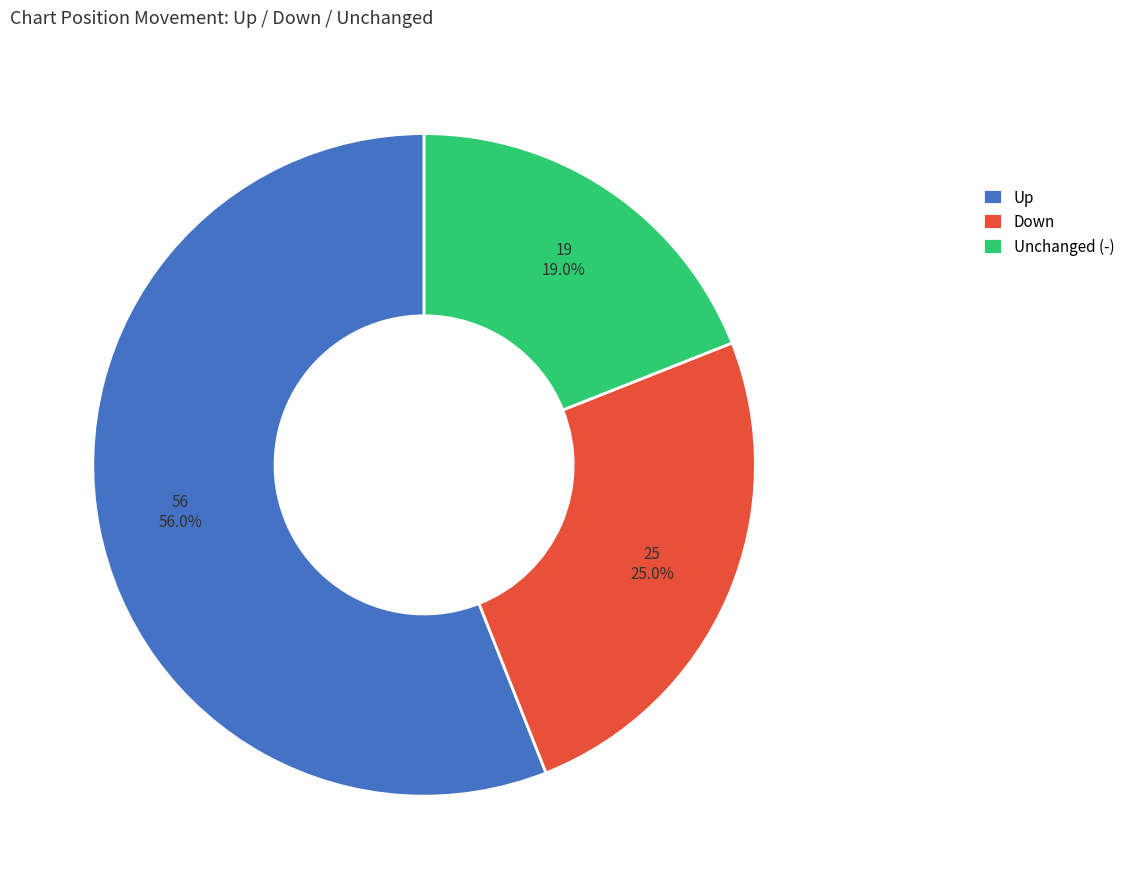

What is the largest slice in the pie chart?

Up